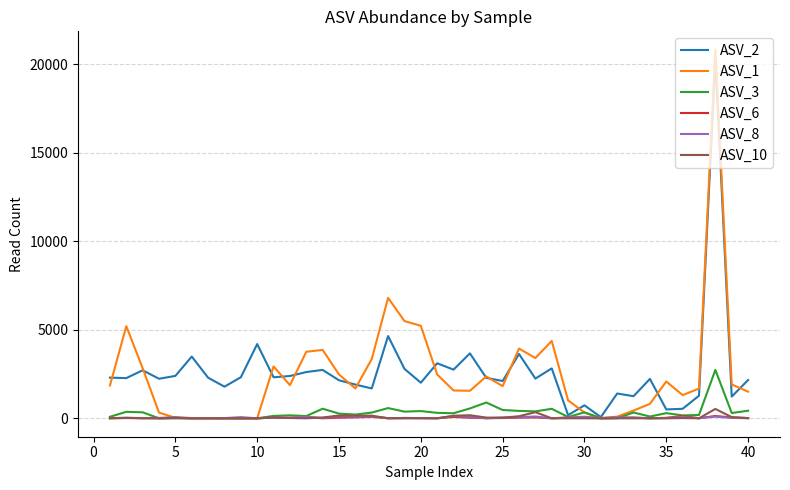

Which series has the widest spread of values?

ASV_1